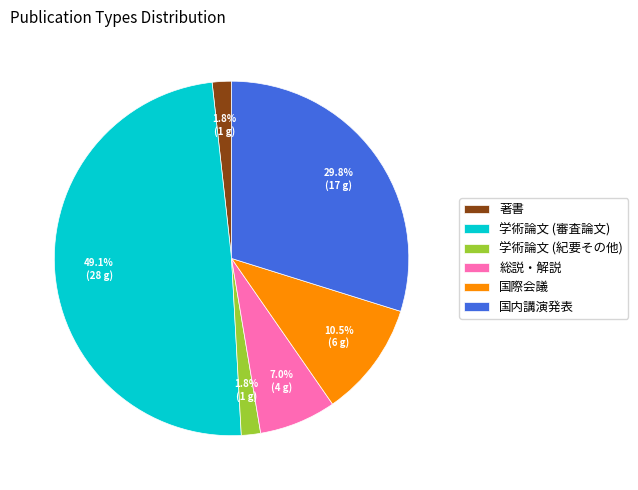

What is the largest slice in the pie chart?

学術論文 (審査論文)